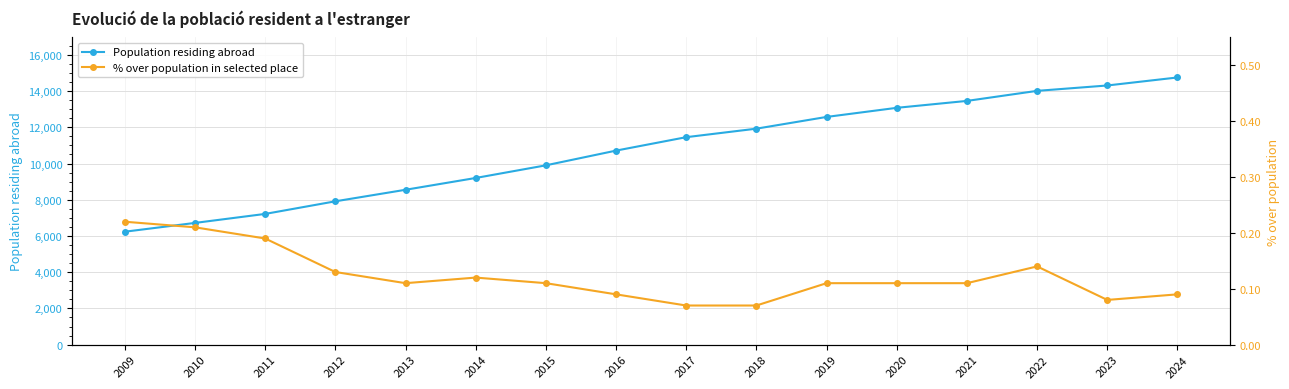

Which series changed the most between 2017 and 2020?

Population residing abroad